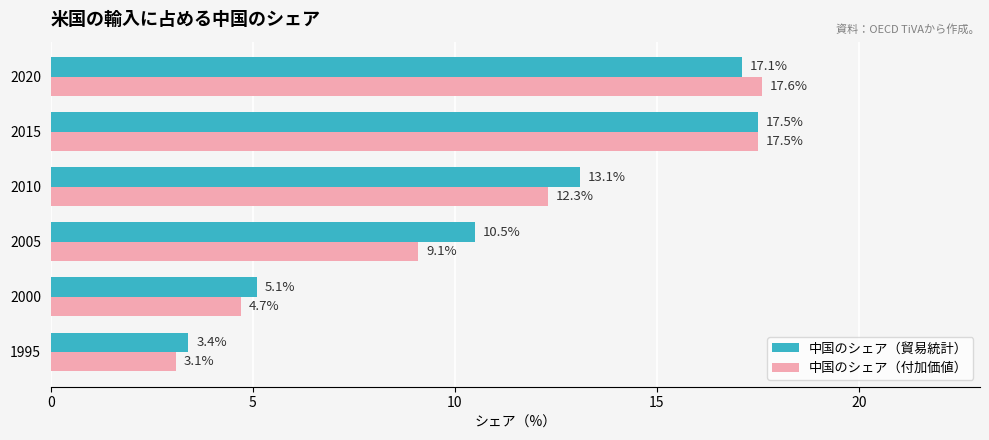

Which series has the largest total across all categories?

中国のシェア（貿易統計）